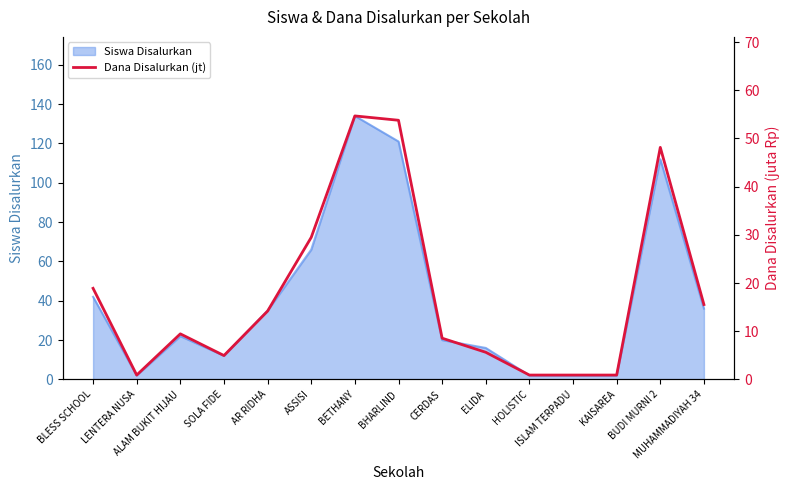

Rank the categories by value from lowest to highest.

LENTERA NUSA, HOLISTIC, ISLAM TERPADU, KAISAREA, SOLA FIDE, ELIDA, CERDAS, ALAM BUKIT HIJAU, AR RIDHA, MUHAMMADIYAH 34, BLESS SCHOOL, ASSISI, BUDI MURNI 2, BHARLIND, BETHANY